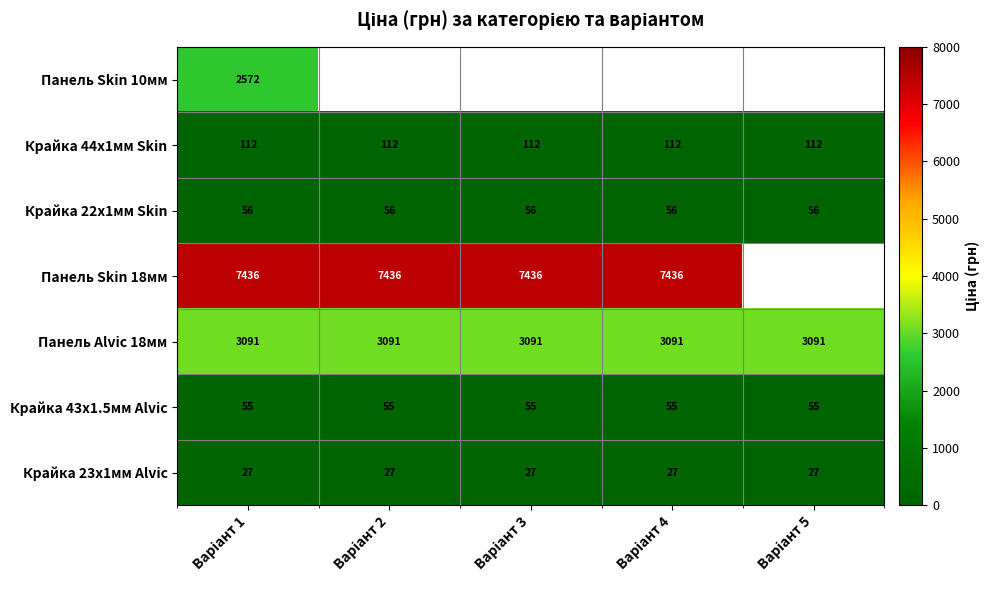

Which series has the largest range (max minus min)?

Панель Skin 10мм